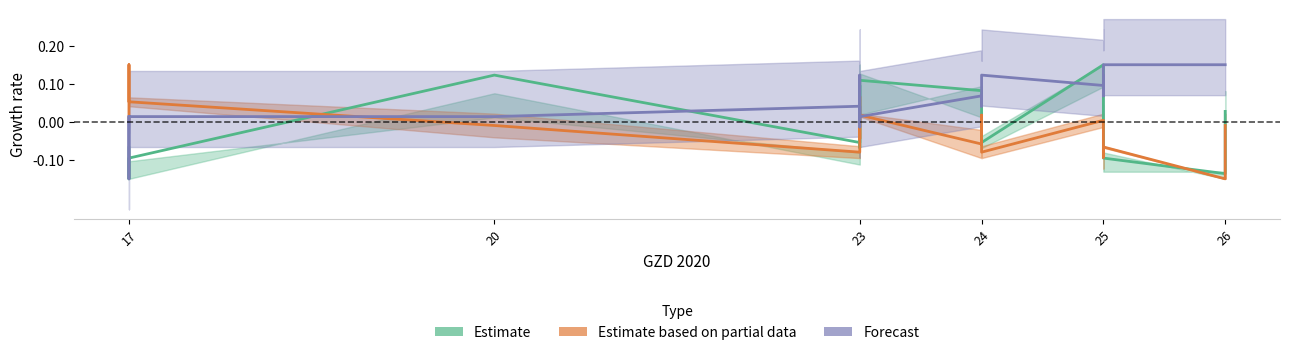

How many values in the MF (Estimate partial) series exceed 0?

8